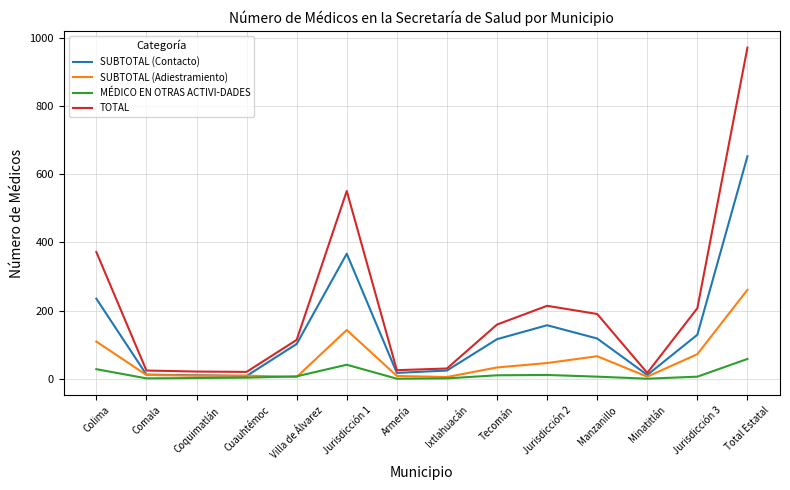

At which label is SUBTOTAL (Contacto) closest to 330?

Jurisdicción 1